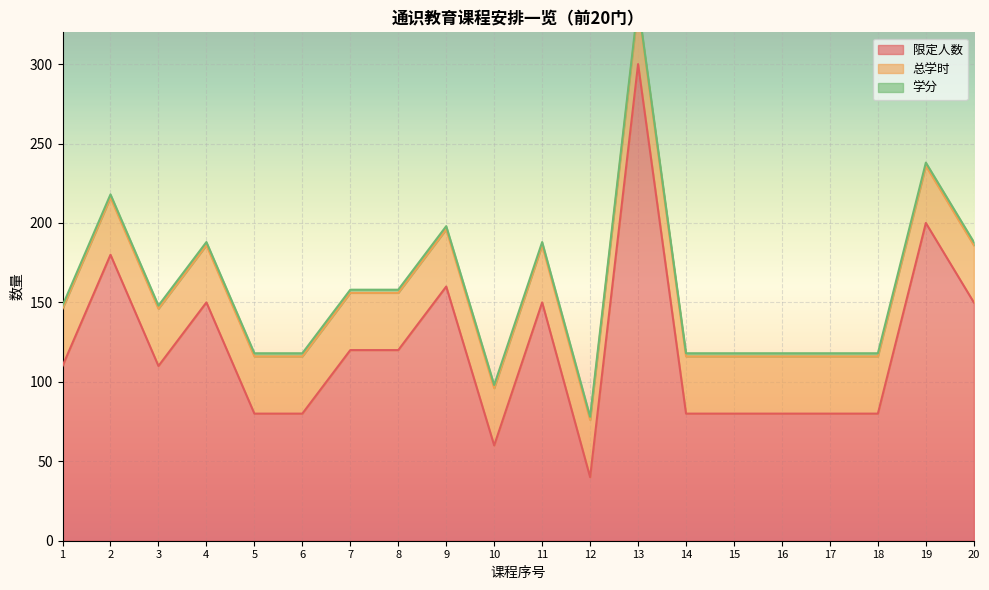

What is the spread (max minus min) of values at 9?

158